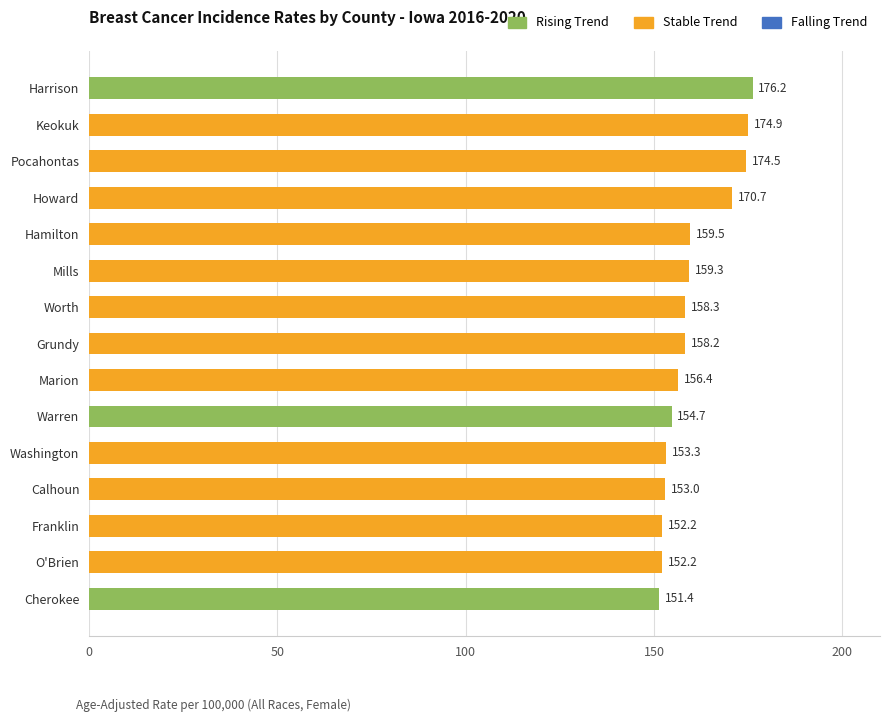

Count the number of categories in the chart.

15